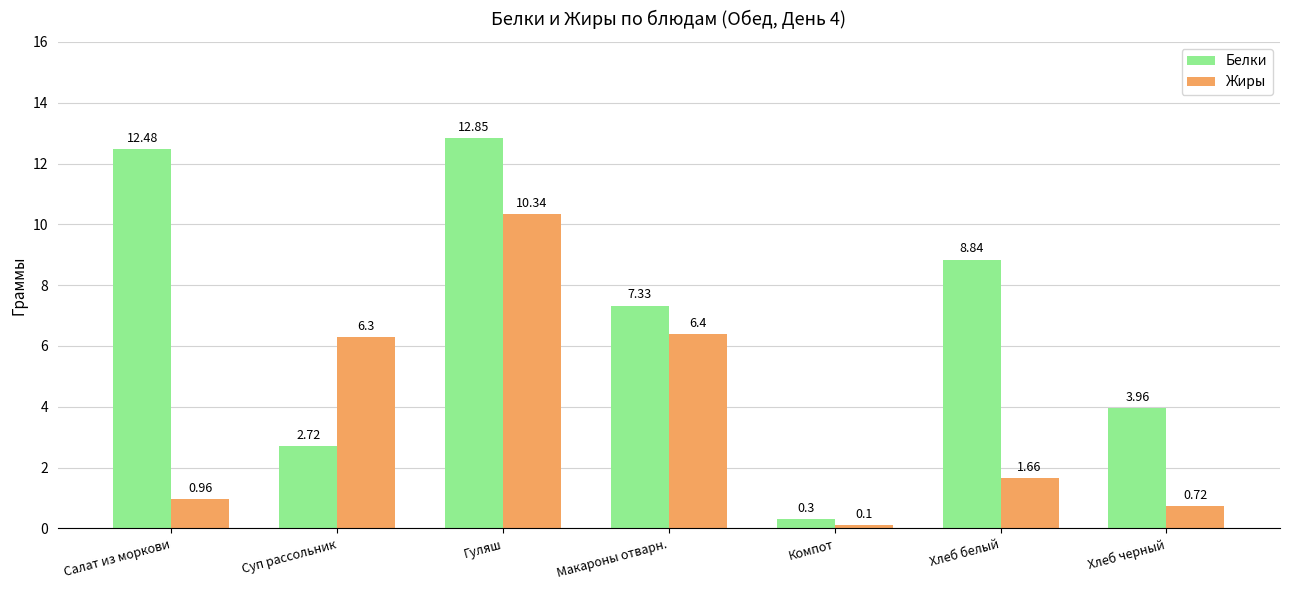

Are the bars grouped side by side (vs. stacked)?

Yes